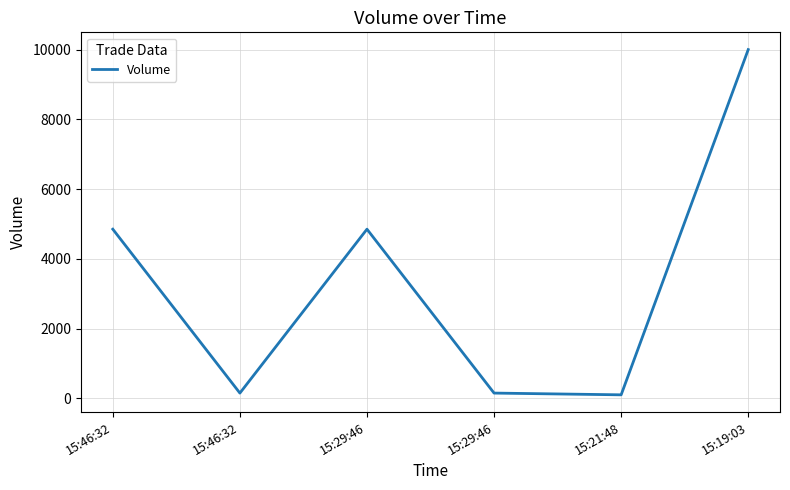

Count the number of data series in this chart.

1